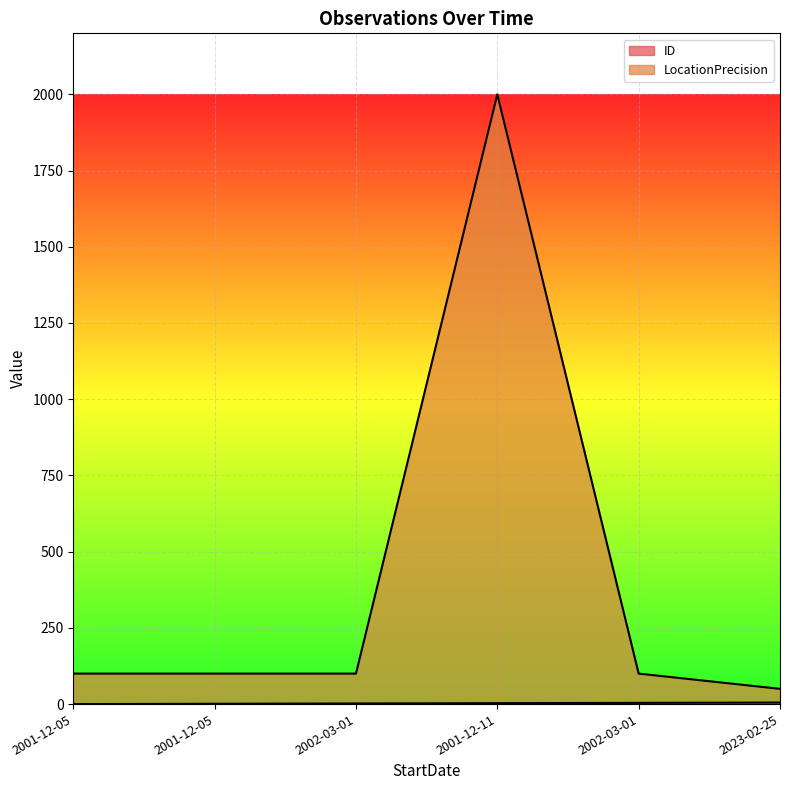

Between 2002-03-01 and 2001-12-05, which is larger?

2002-03-01